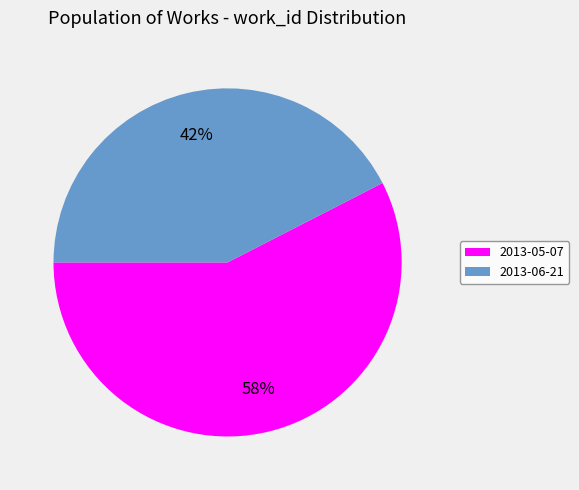

True or false: 2013-05-07 accounts for 52% of the total.

False